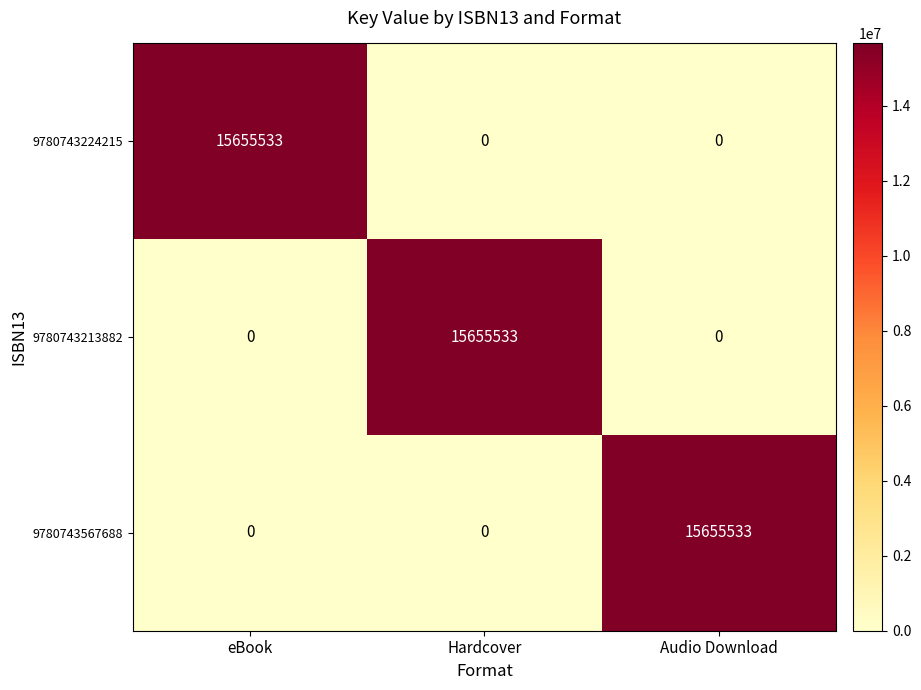

Which category has the highest value in the 9780743567688 series?

Audio Download